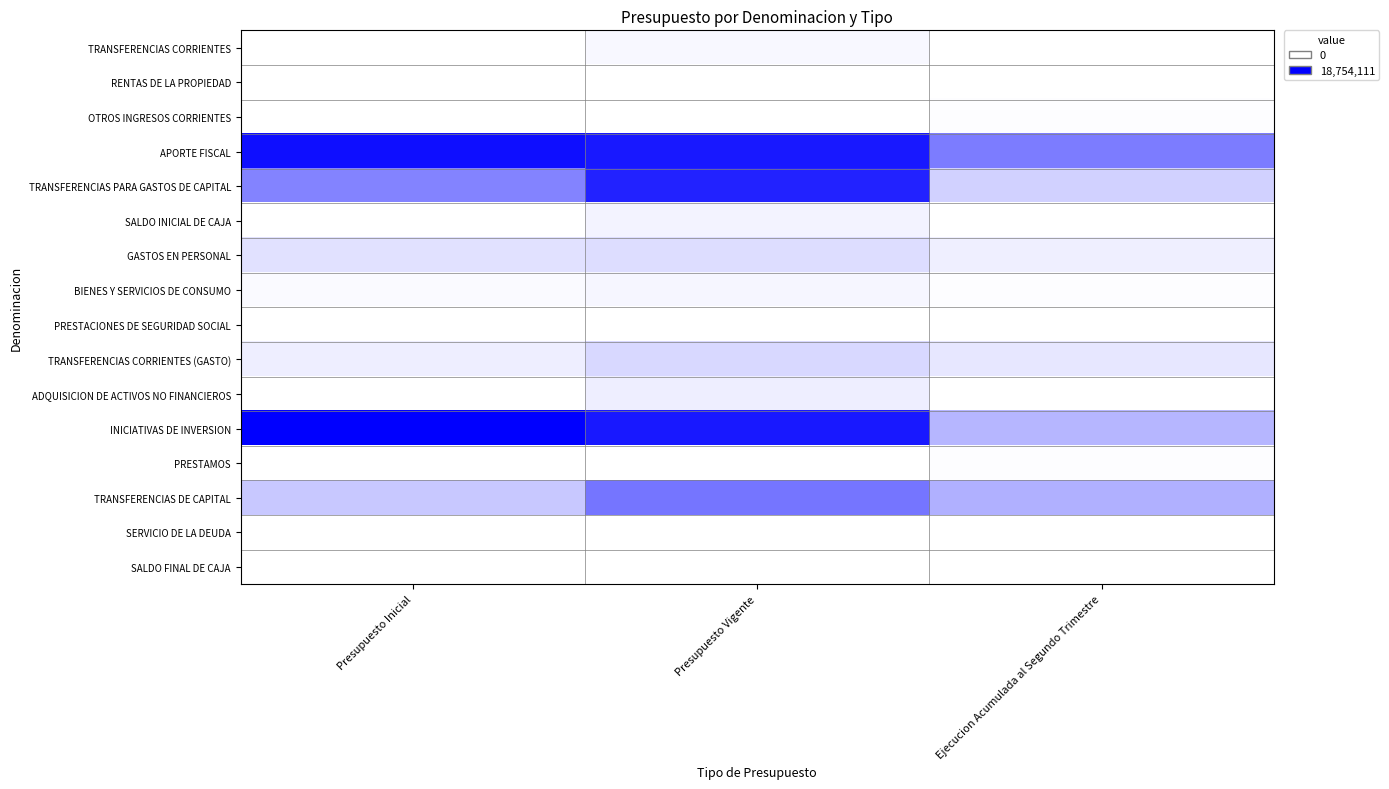

At how many categories does at least one series exceed 0?

3